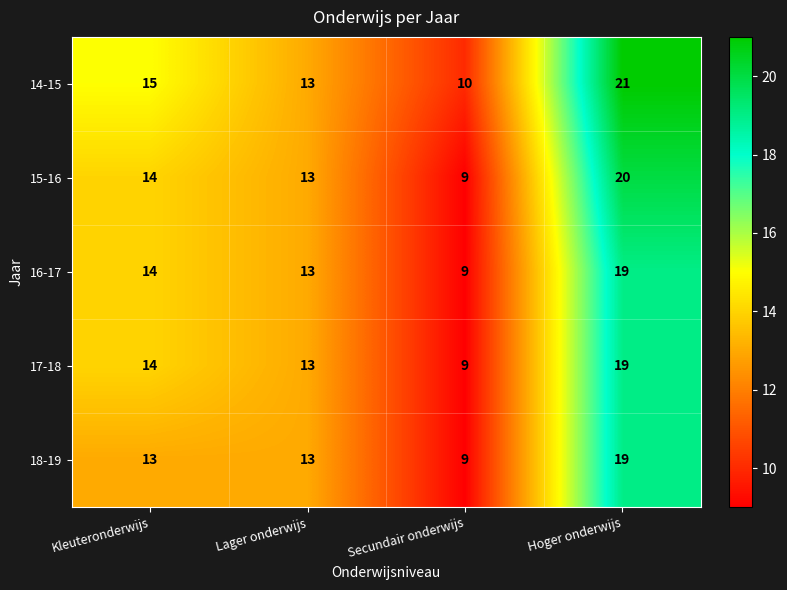

How many data points in 18-19 are less than 13?

1